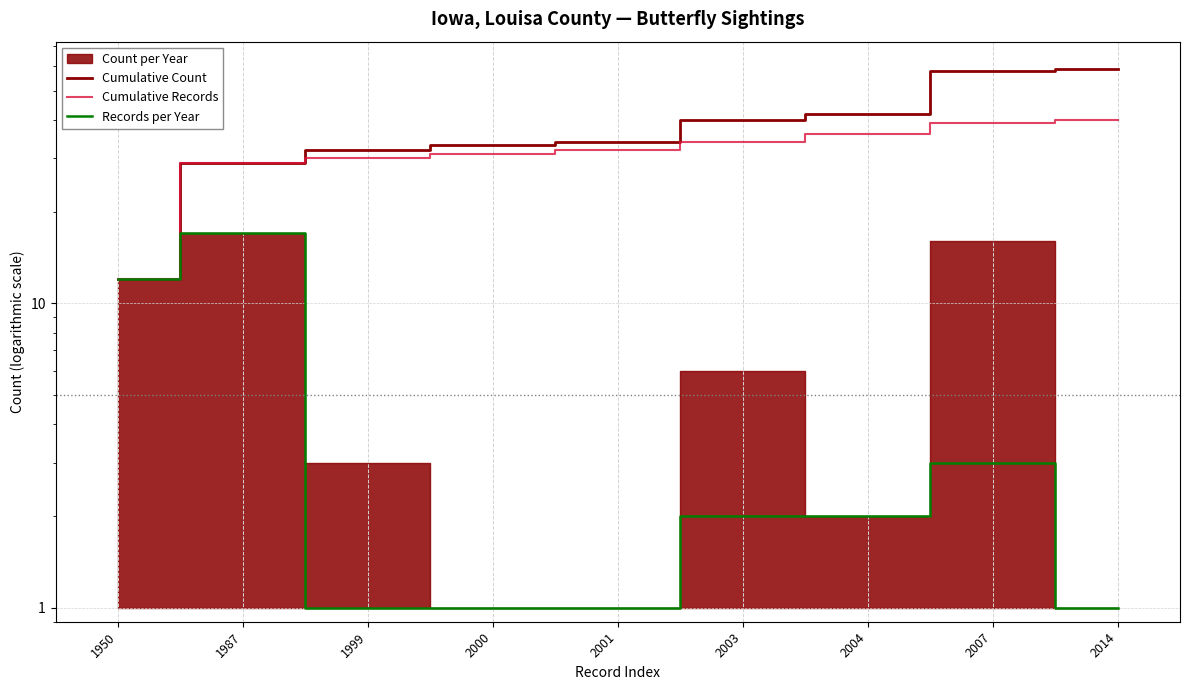

Is it true that Records per Year equals 3 at 2004?

False